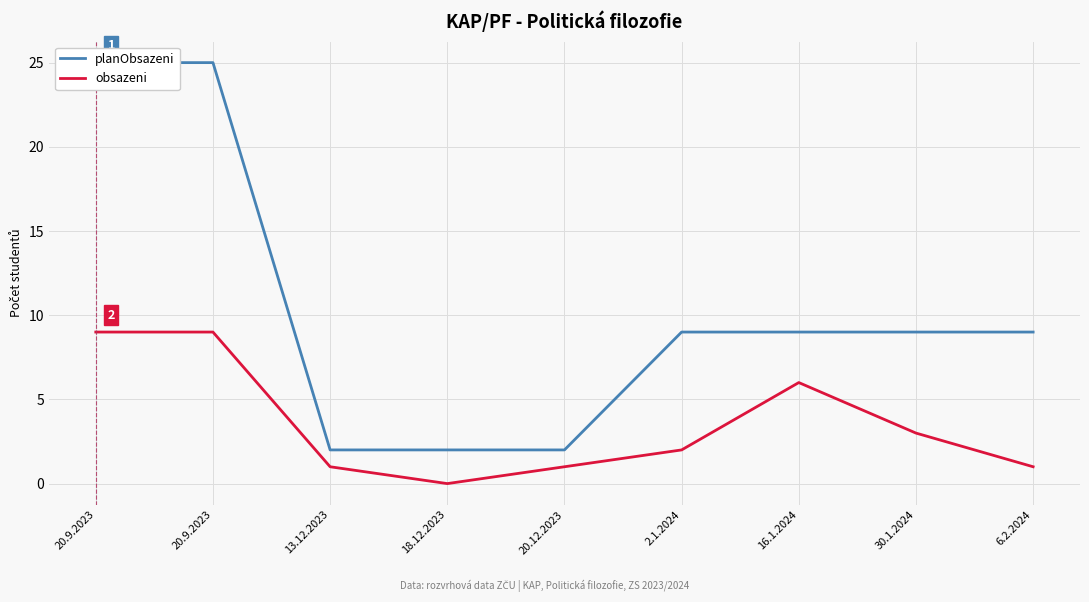

What are all the series names shown in the legend?

planObsazeni, obsazeni